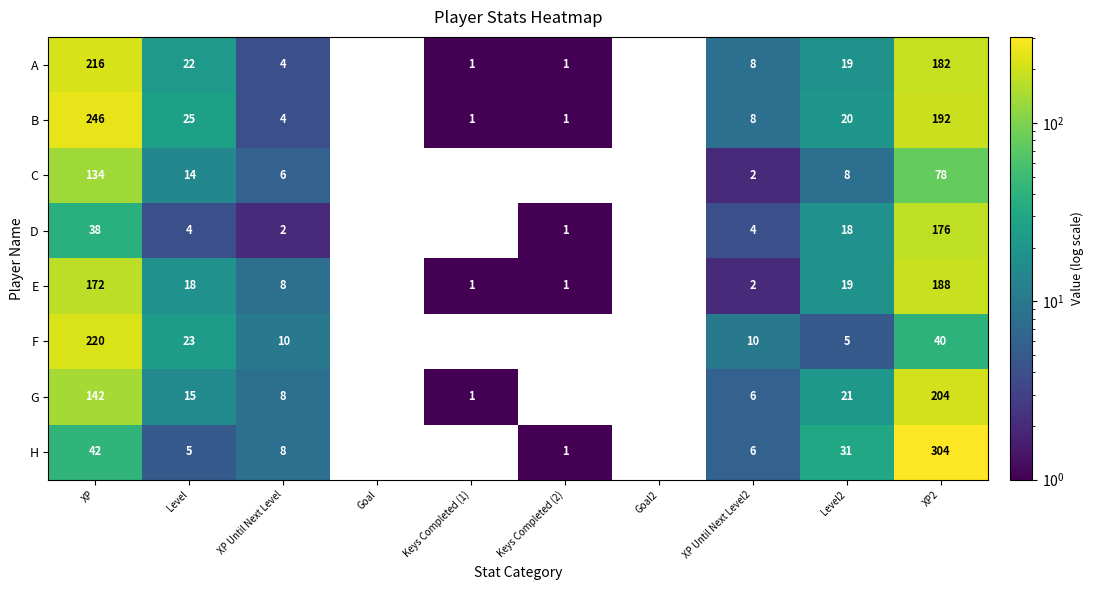

Between XP and Keys Completed (2), which series saw the biggest shift?

B